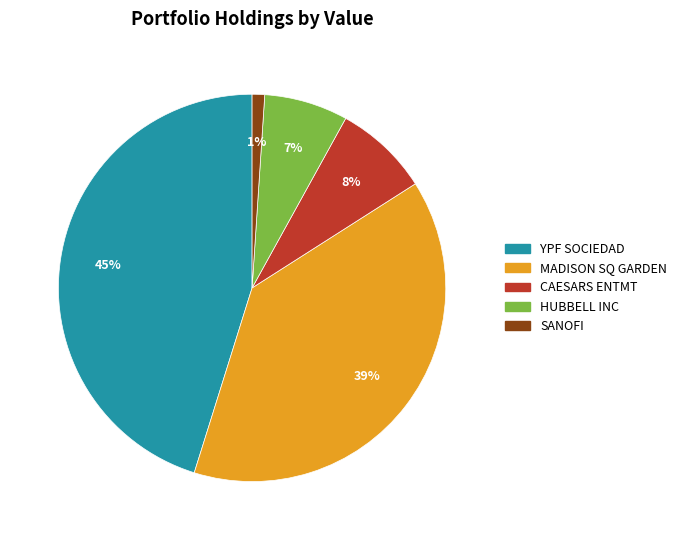

Is there a majority slice in this chart?

No